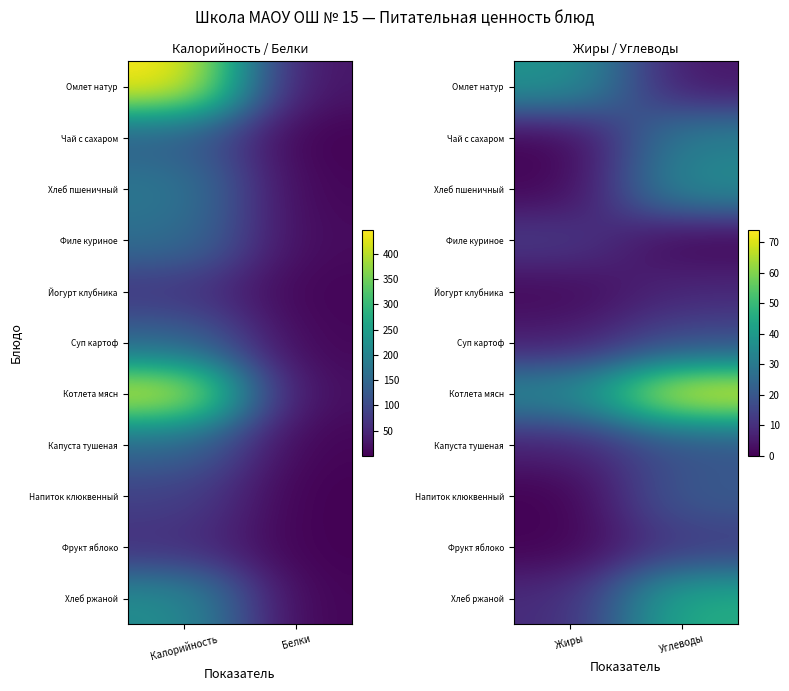

Which series has the largest total across all categories?

Котлета мясн